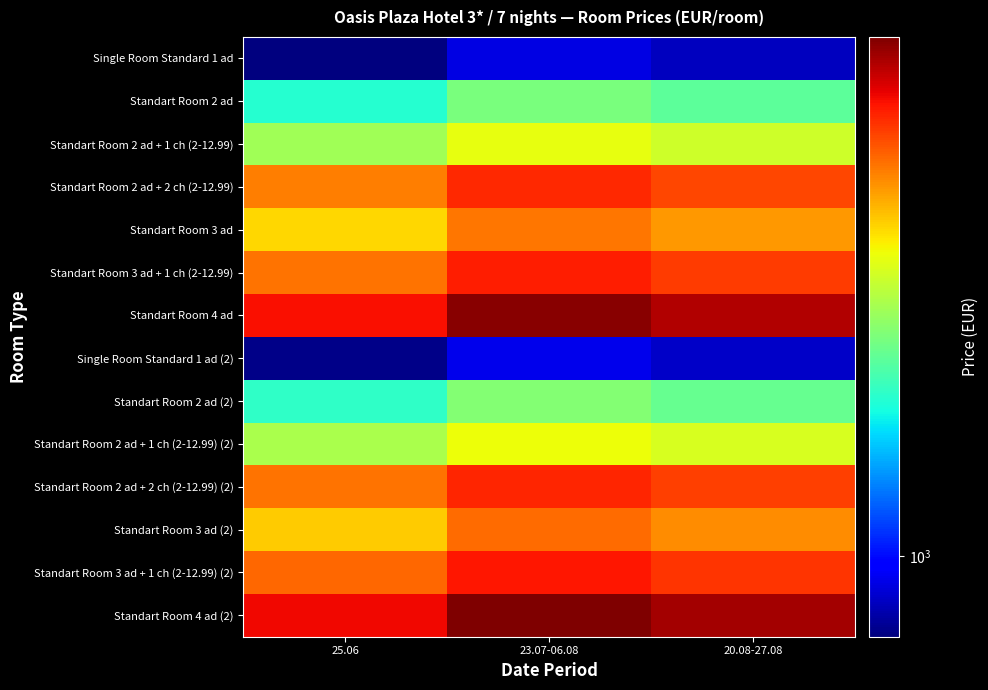

Which has a higher value, 25.06 or 23.07-06.08?

23.07-06.08